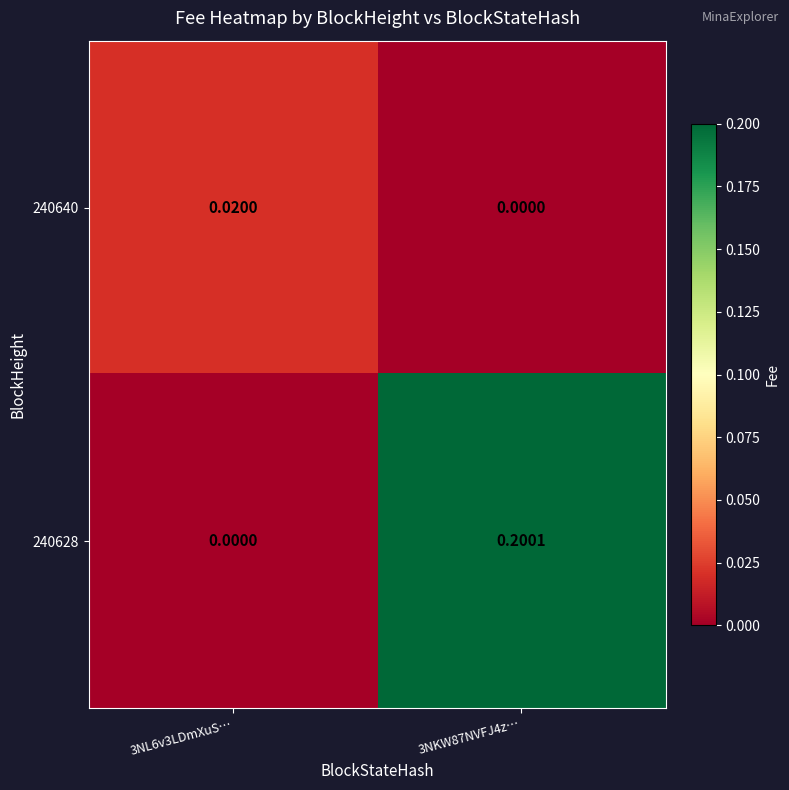

Is the value of 240640 at 3NL6v3LDmXuS… greater than the value of 240628 at 3NKW87NVFJ4z…?

No